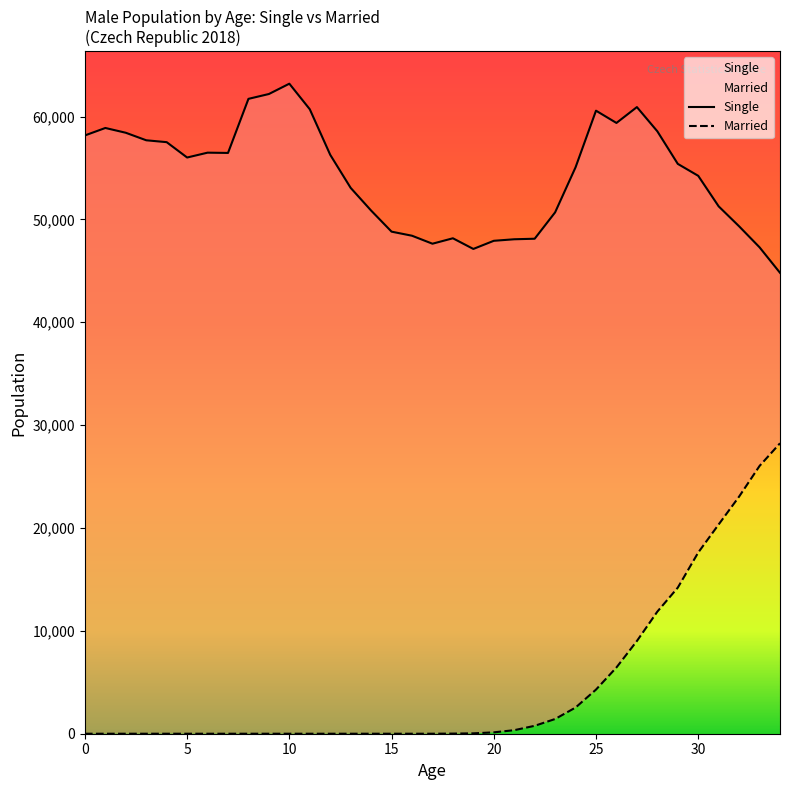

How many data points in Married are less than 1?

17